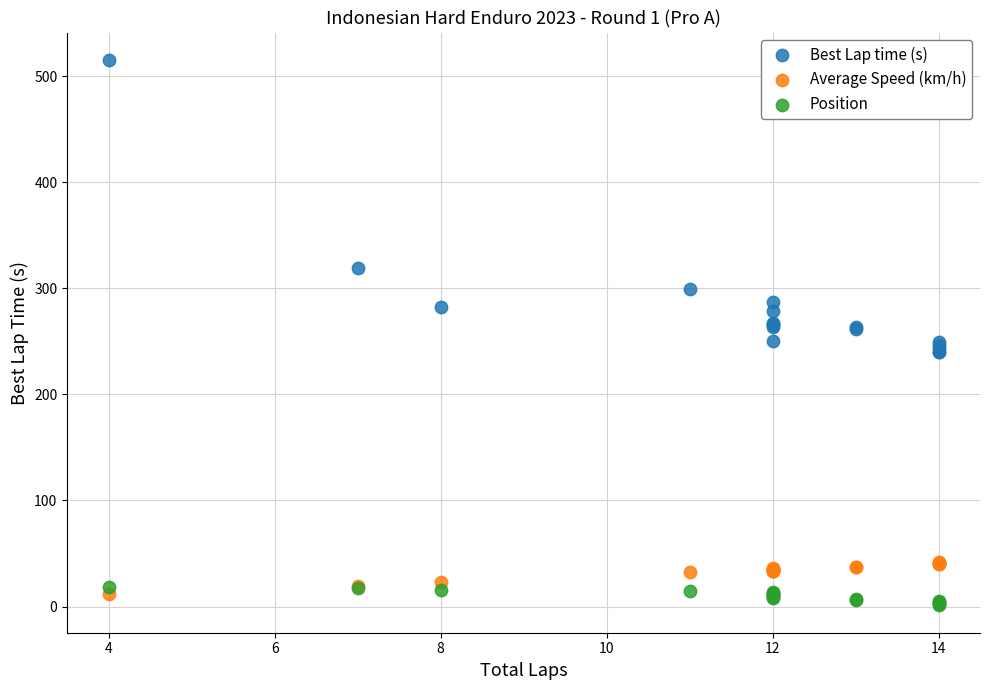

Which series has the largest Y range (max minus min)?

Best Lap time (s)